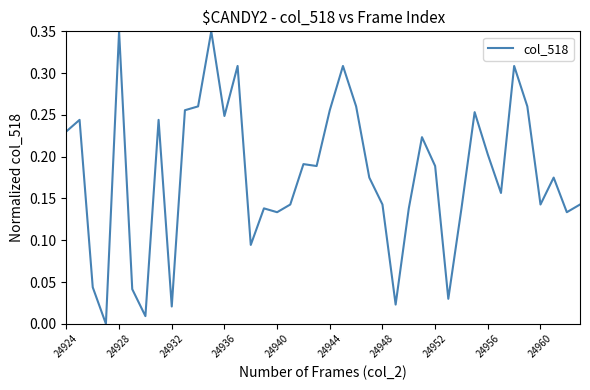

Is this an area chart (filled region under the line)?

No